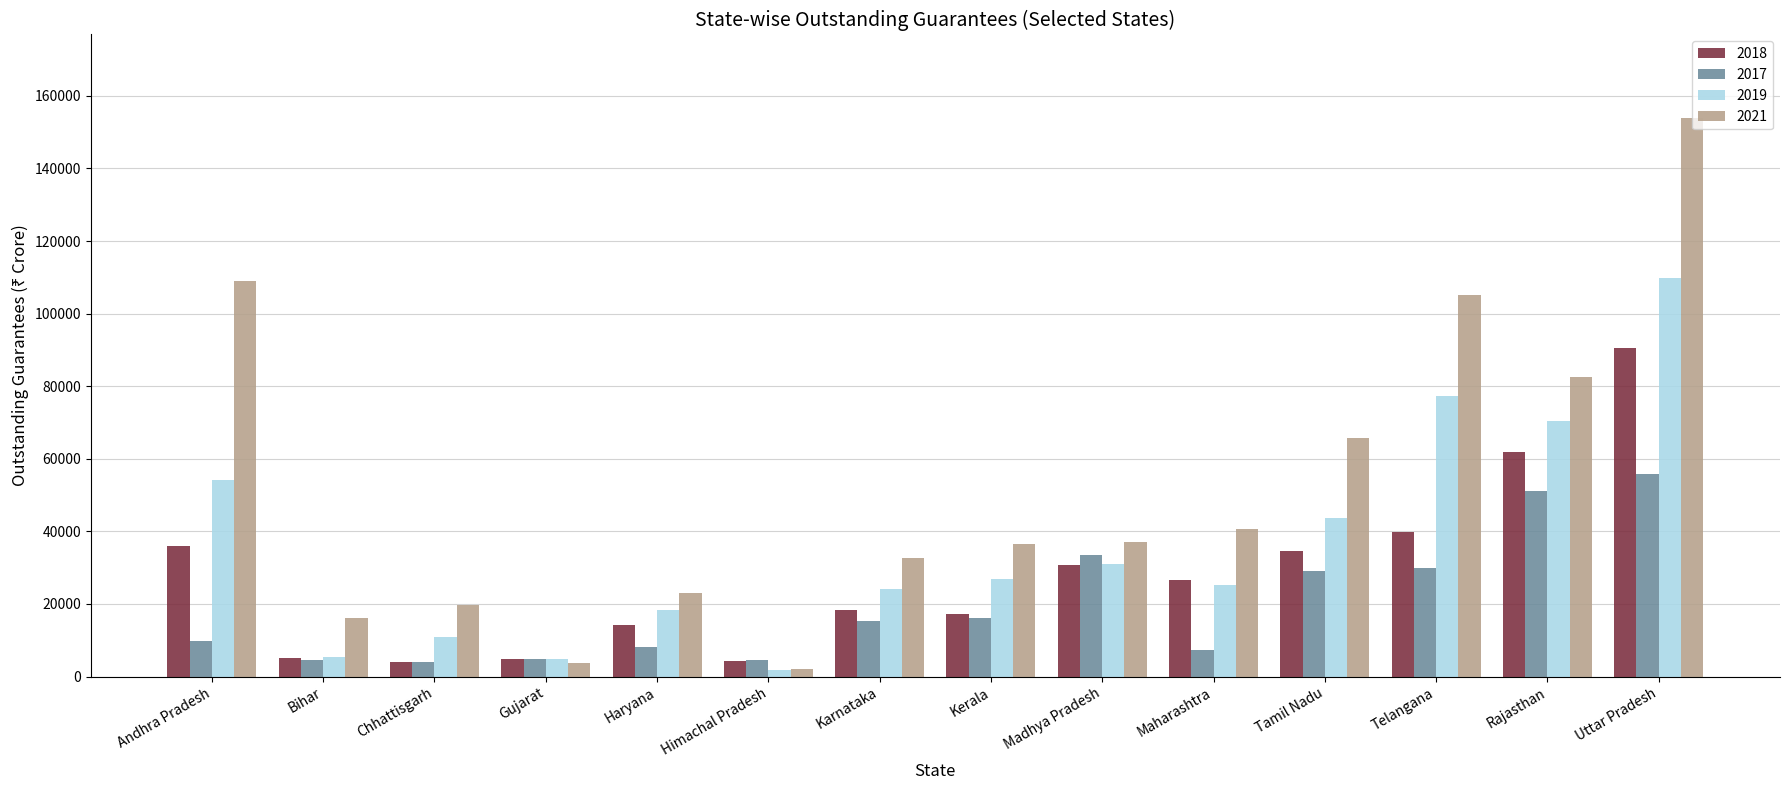

Which category has the highest value across all series?

Uttar Pradesh